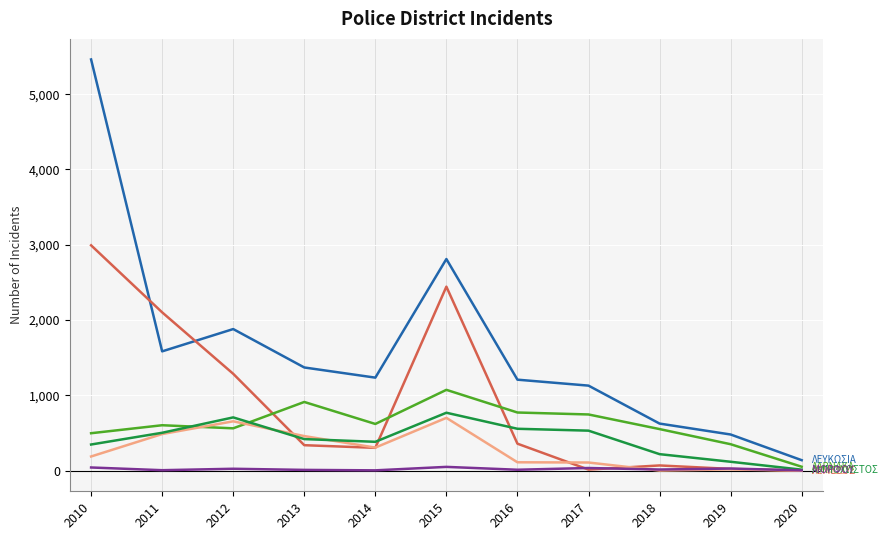

How many distinct data groups are displayed?

6